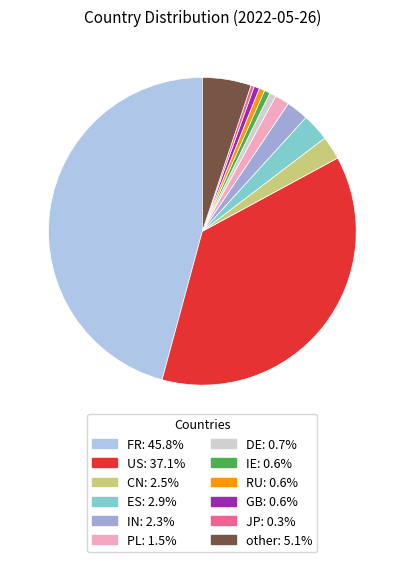

How many segments does this pie chart have?

12